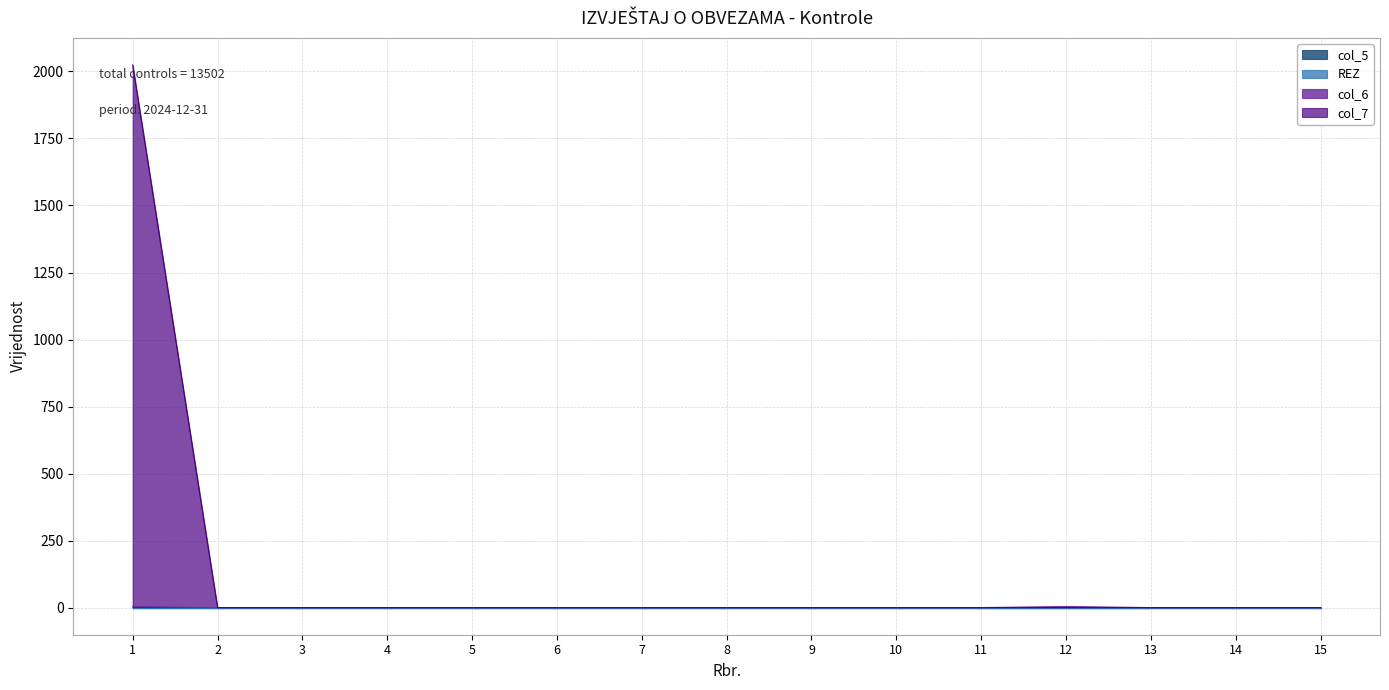

The value of col_7 at 6 is -615. True or false?

False